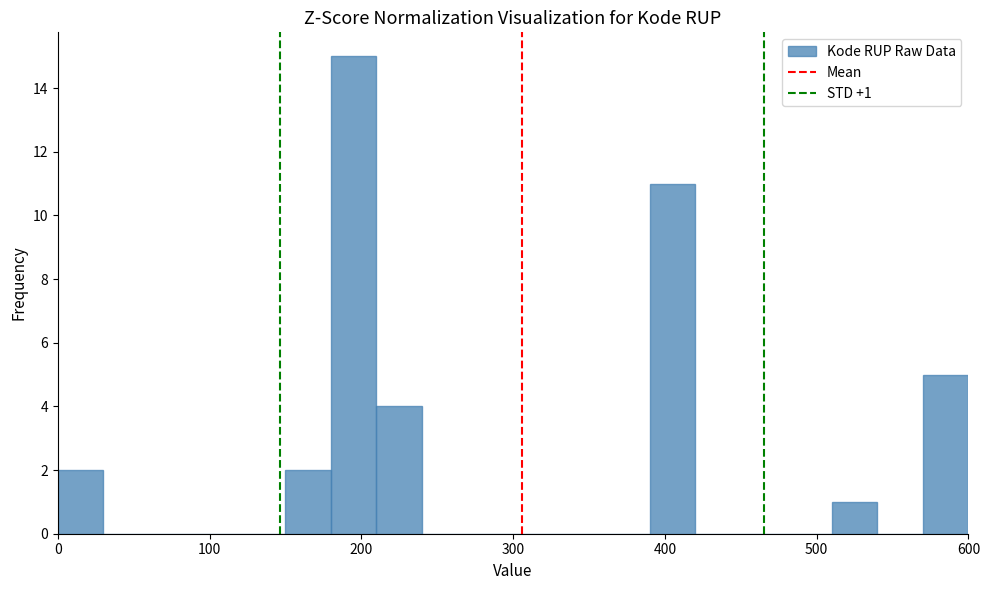

Read against the x-axis, roughly where is the centre of the tallest bar?

200